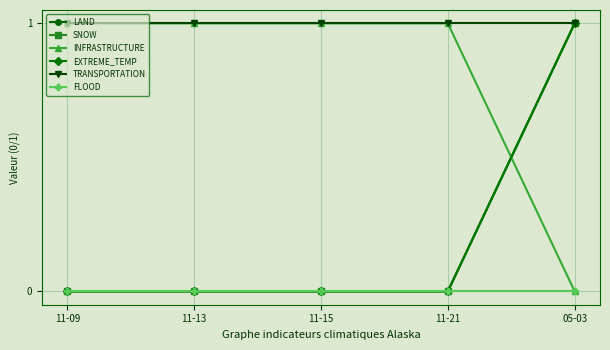

Which series has the largest range (max minus min)?

LAND